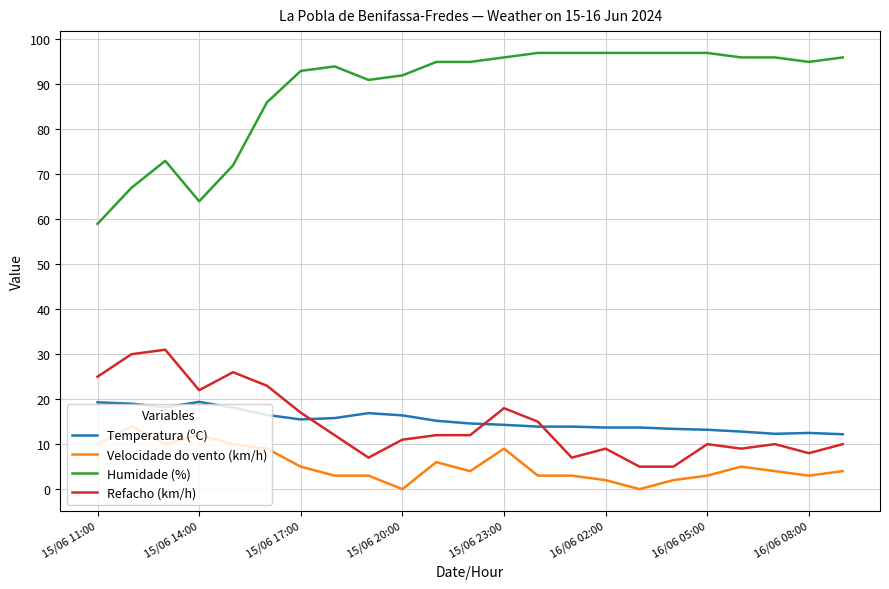

What is the difference between the maximum and minimum values in the Velocidade do vento (km/h) series?

14.0